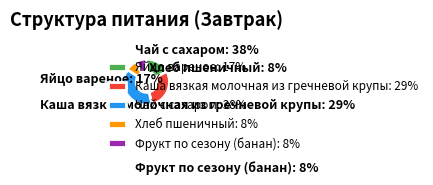

Approximately how many times larger is the value at Хлеб пшеничный compared to Чай с сахаром?

0.2